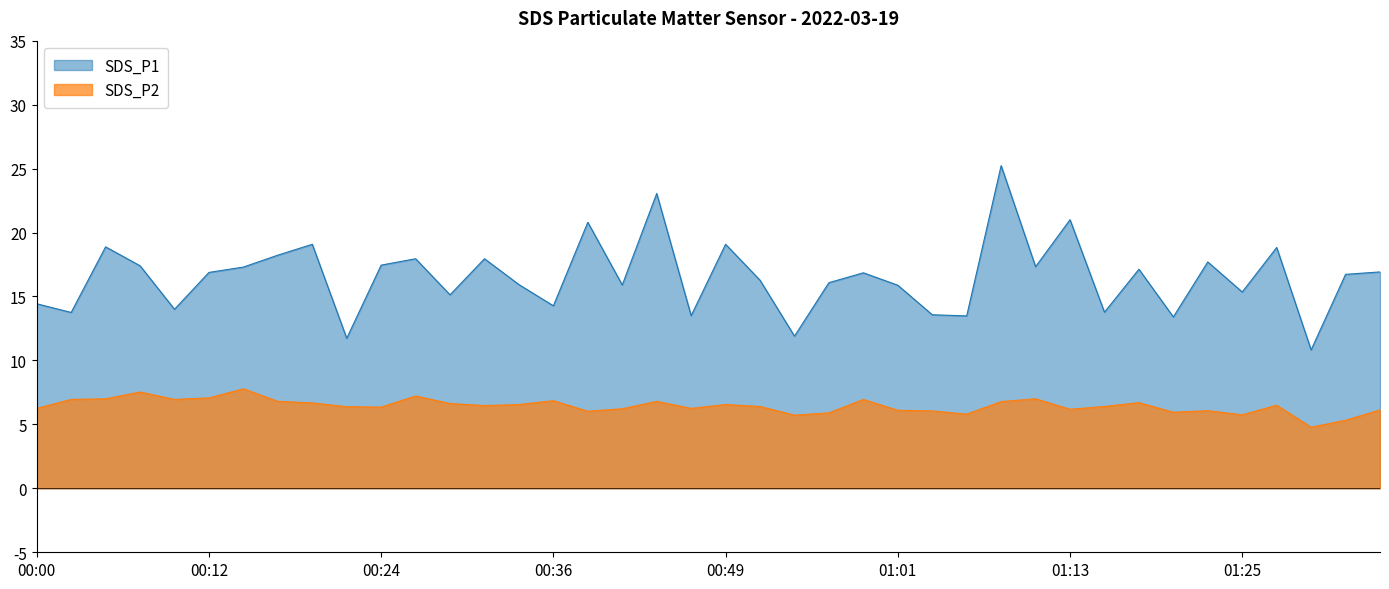

How many data points does each series have?

40